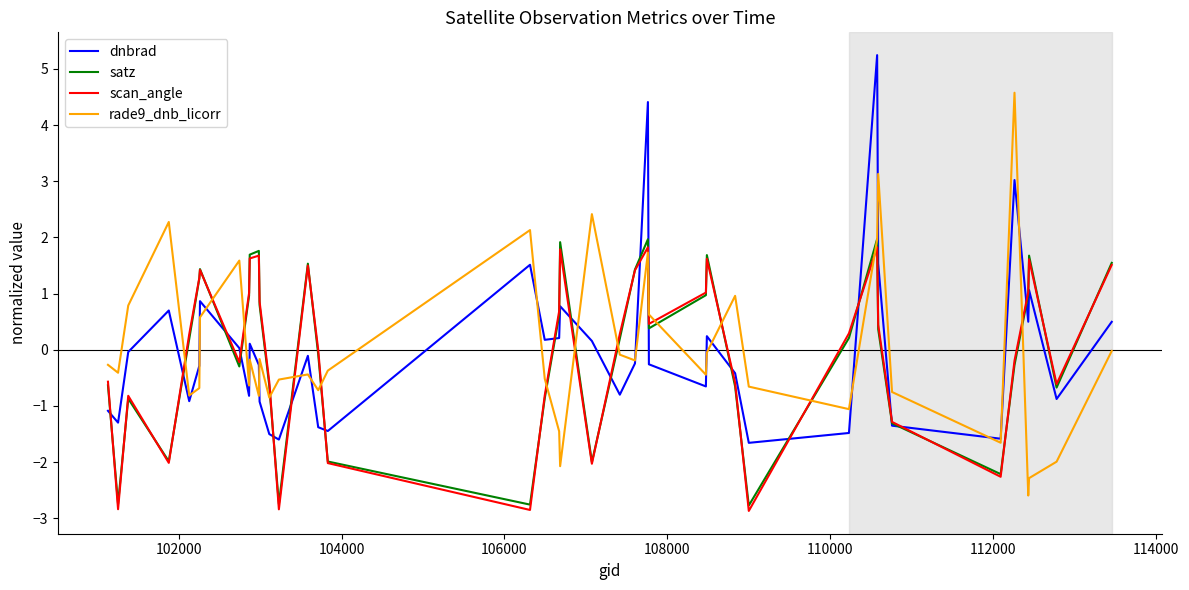

True or false: rade9_dnb_licorr and dnbrad intersect in this chart.

True